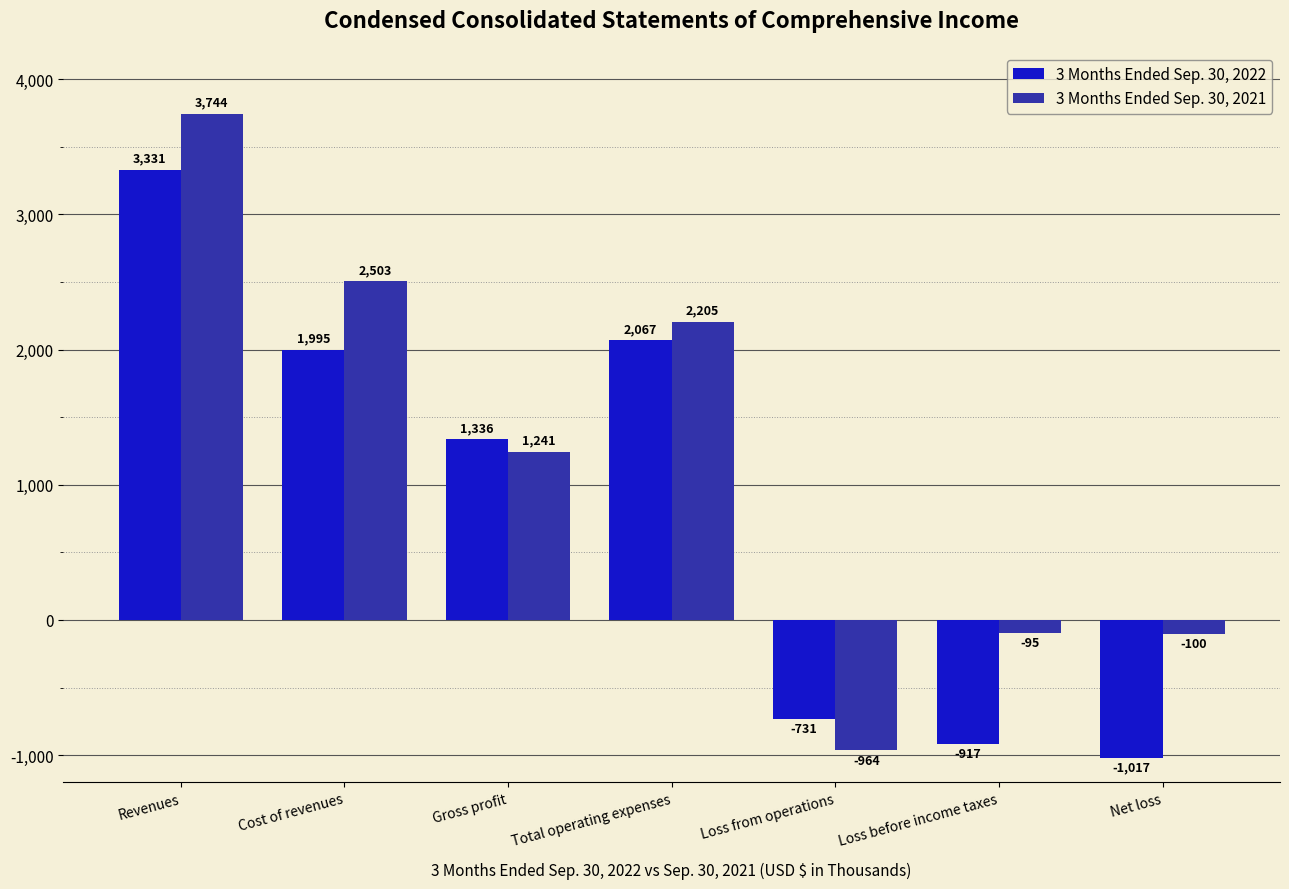

List the series in order of their peak value, lowest first.

3 Months Ended Sep. 30, 2022, 3 Months Ended Sep. 30, 2021